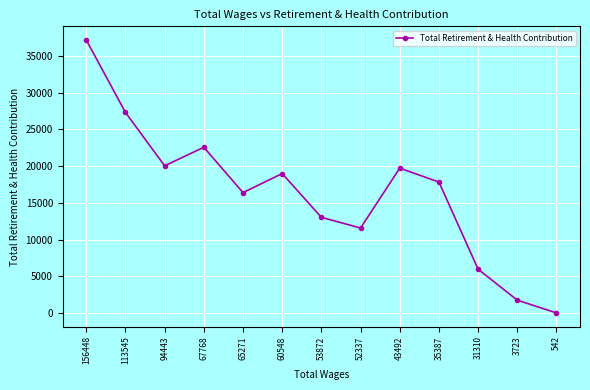

What is the sum of all values?

212416